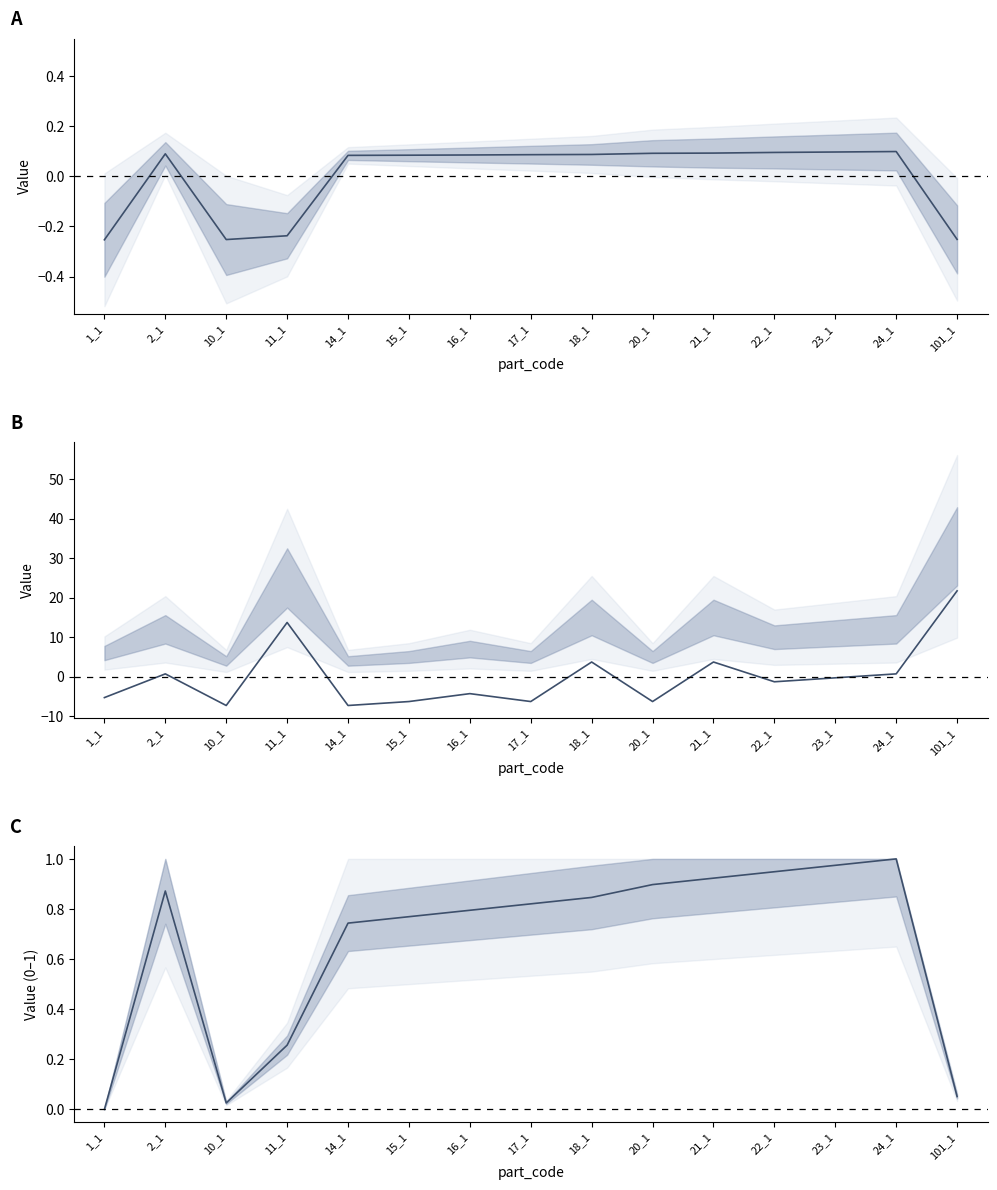

The value of start_row at 11_1 is -0.4. True or false?

False